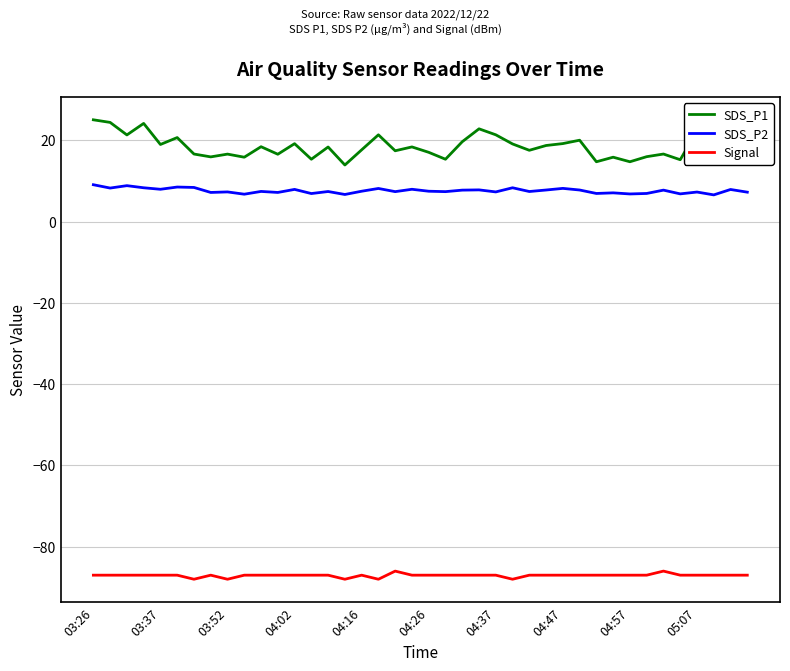

Which series has the largest total across all categories?

SDS_P1